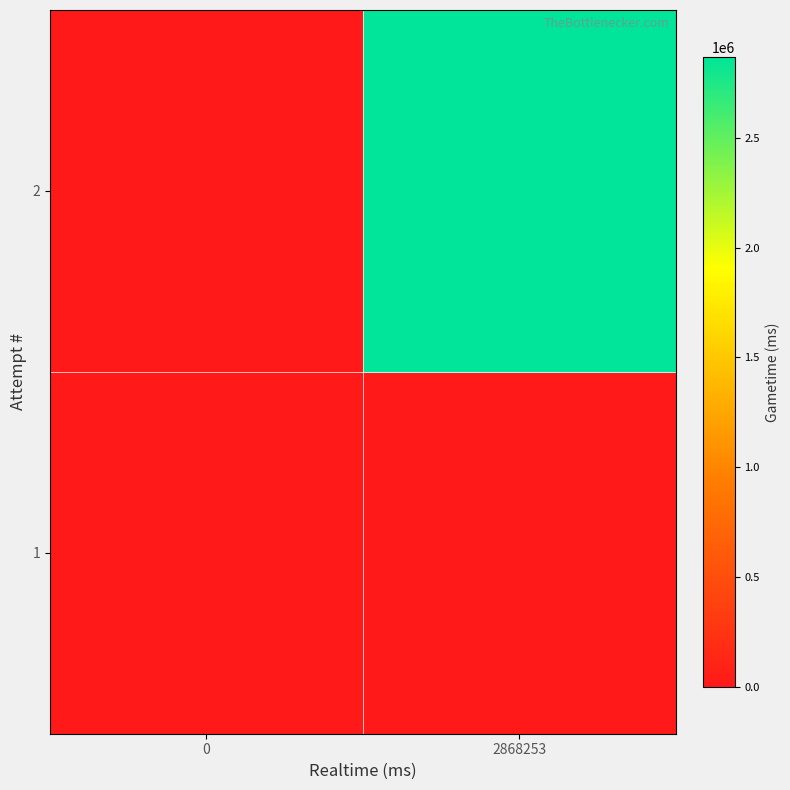

Rank the series by their maximum value, from lowest to highest.

1, 2